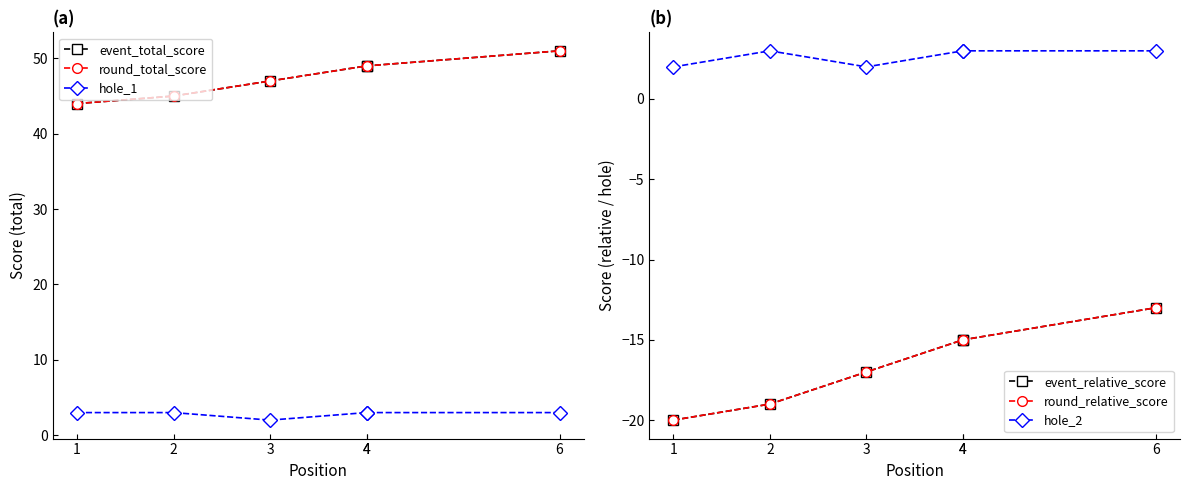

At 6, list the series in order from smallest to largest.

event_relative_score, round_relative_score, hole_1, hole_2, event_total_score, round_total_score